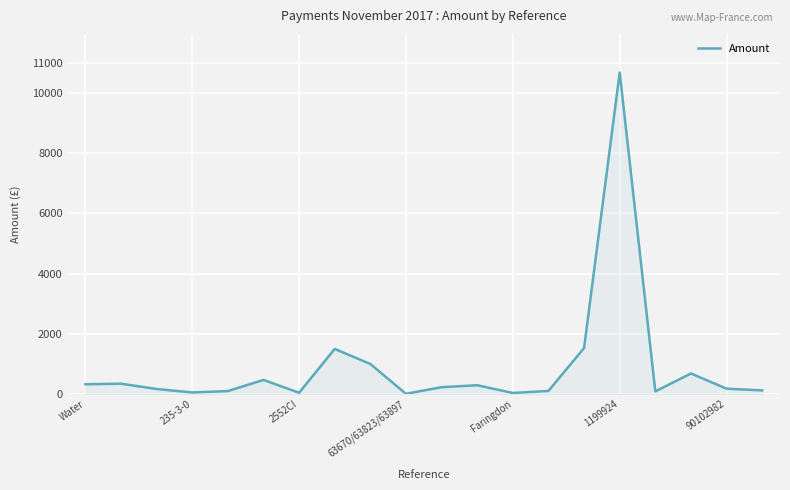

What is the greatest value displayed?

10678.8